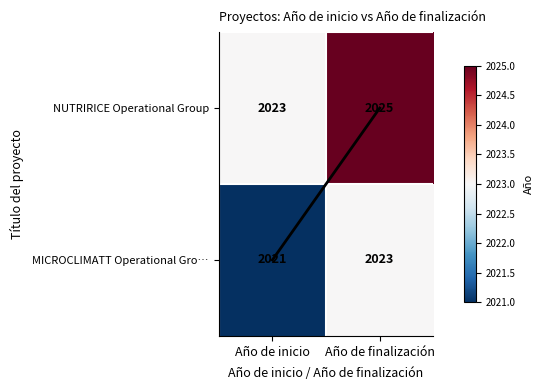

What value does the NUTRIRICE Operational Group series have at Año de finalización?

2025